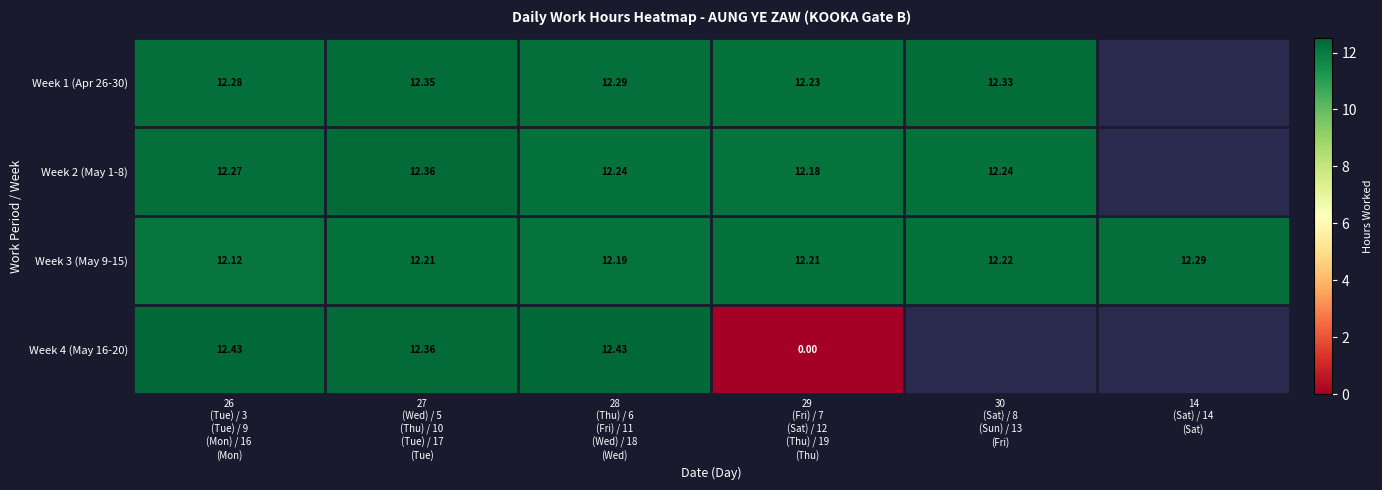

Rank the series by their average value, from highest to lowest.

Week 1 (Apr 26-30), Week 2 (May 1-8), Week 3 (May 9-15), Week 4 (May 16-20)